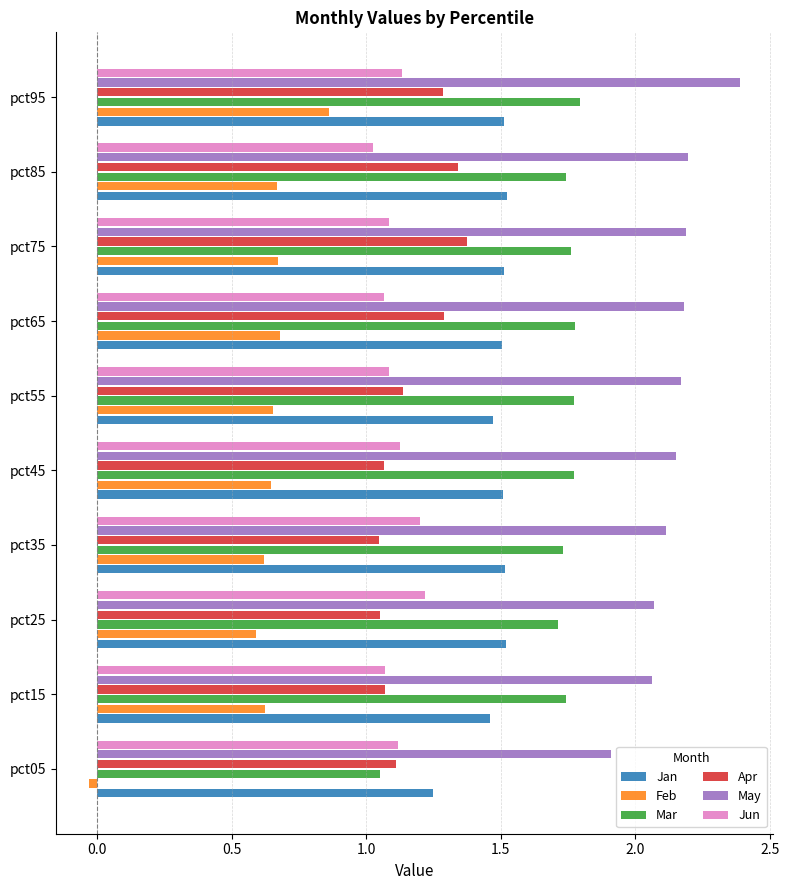

Which category has the highest value in the May series?

pct95